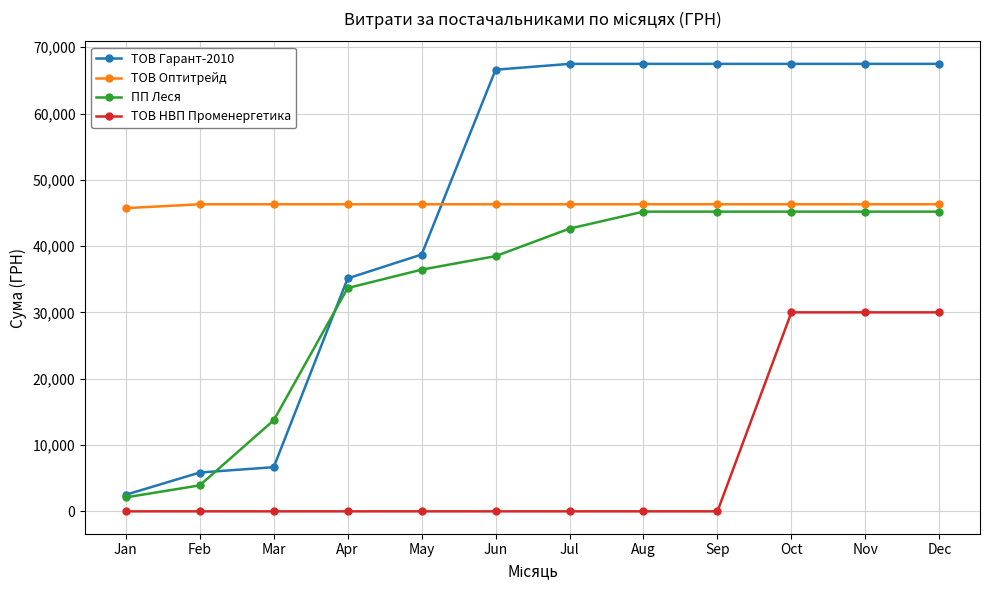

What is the average value of the ТОВ Оптитрейд series?

46270.0